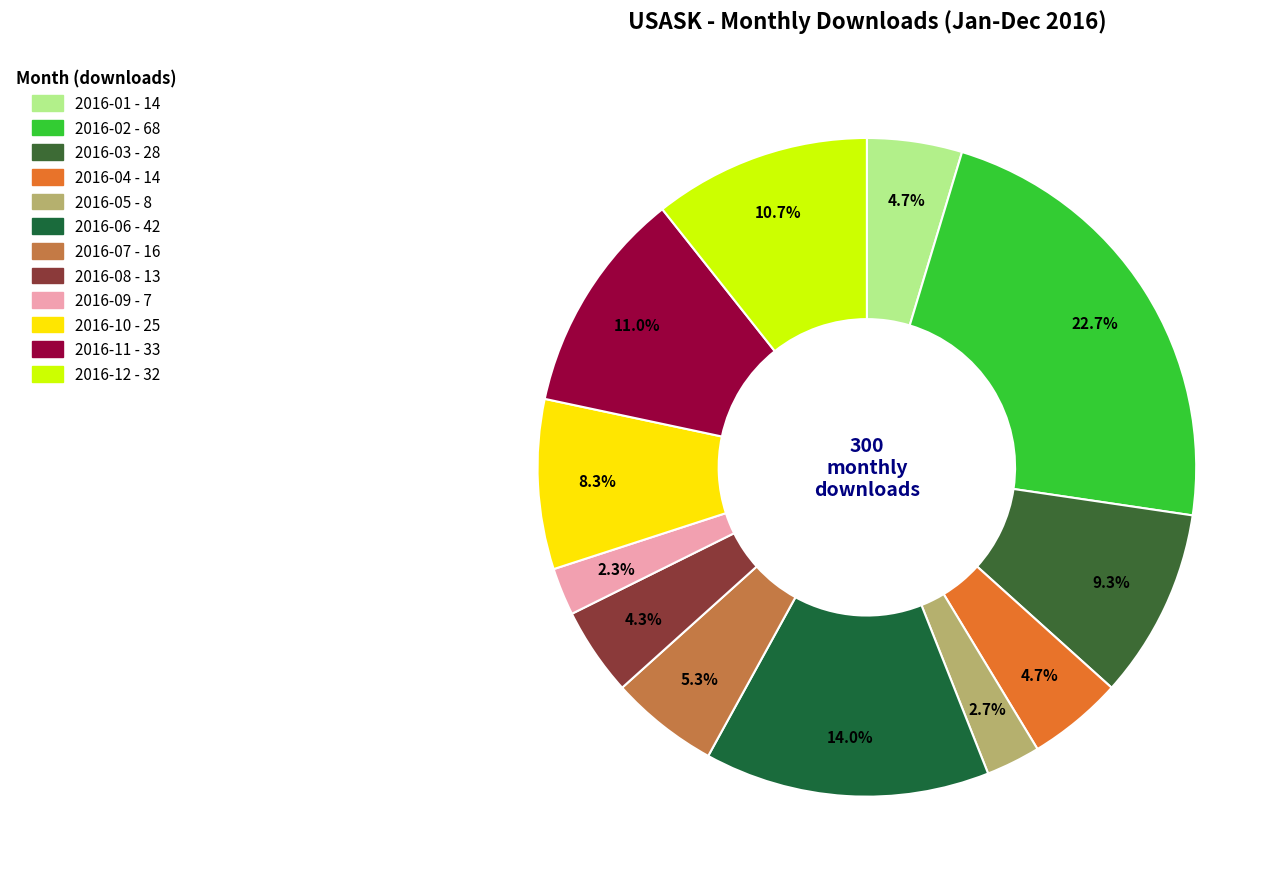

Rank the categories by value from lowest to highest.

2016-09, 2016-05, 2016-08, 2016-01, 2016-04, 2016-07, 2016-10, 2016-03, 2016-12, 2016-11, 2016-06, 2016-02